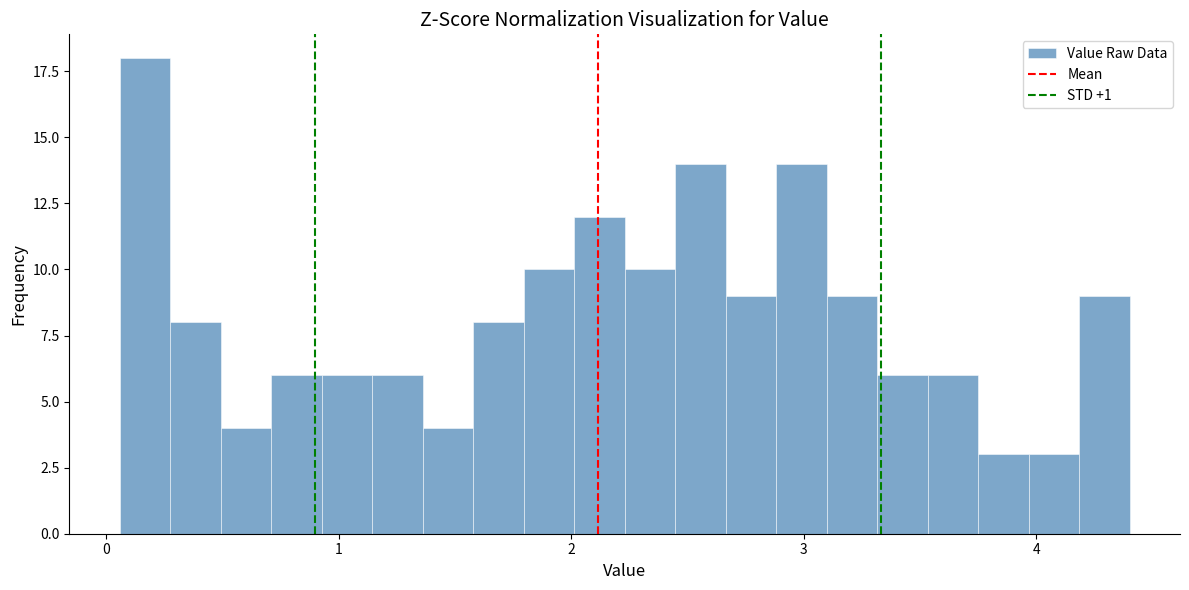

Read against the x-axis, roughly where is the centre of the tallest bar?

0.2